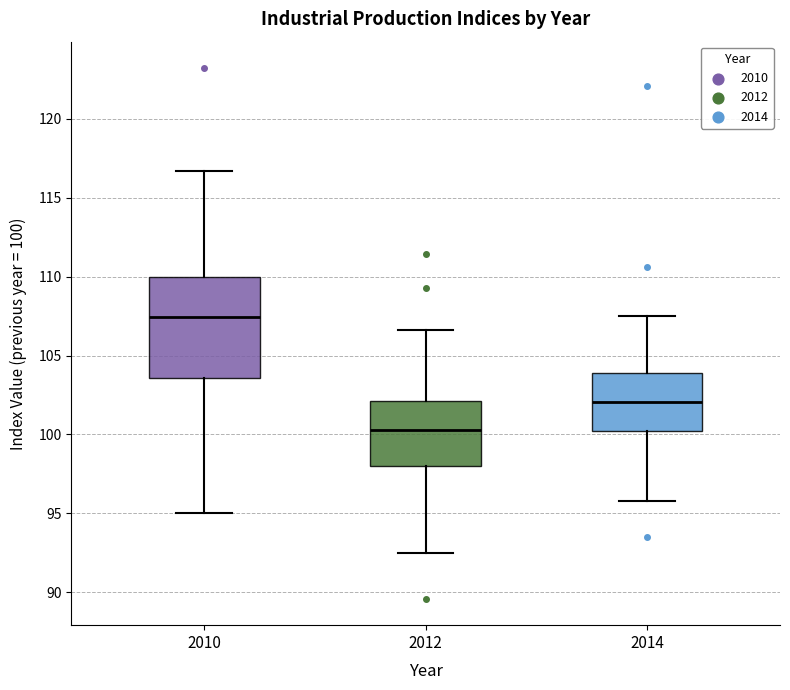

Which box's median line is the highest?

2010